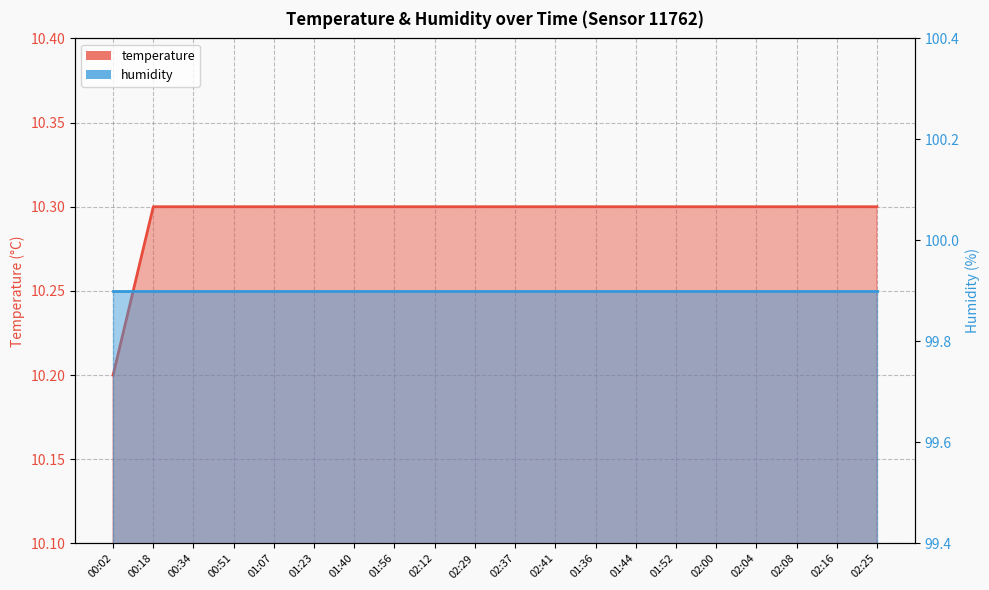

Reading left to right, extract all data points from this chart.

00:02=10.2	00:18=10.3	00:34=10.3	00:51=10.3	01:07=10.3	01:23=10.3	01:40=10.3	01:56=10.3	02:12=10.3	02:29=10.3	02:37=10.3	02:41=10.3	01:36=10.3	01:44=10.3	01:52=10.3	02:00=10.3	02:04=10.3	02:08=10.3	02:16=10.3	02:25=10.3